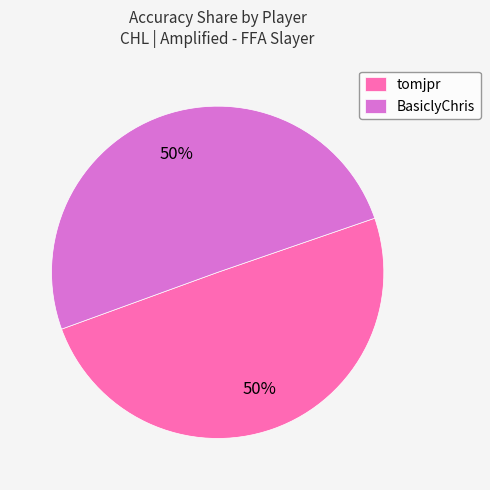

To the nearest percent, what portion does tomjpr represent?

50%